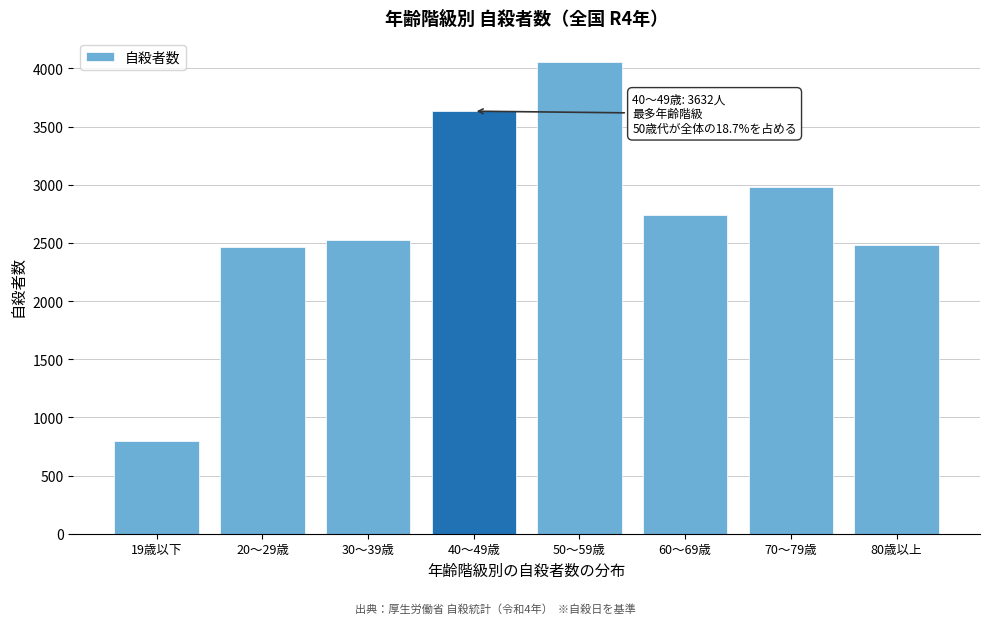

Reading right to left, what are all the values shown in this chart?

2486	2983	2738	4059	3632	2527	2465	794